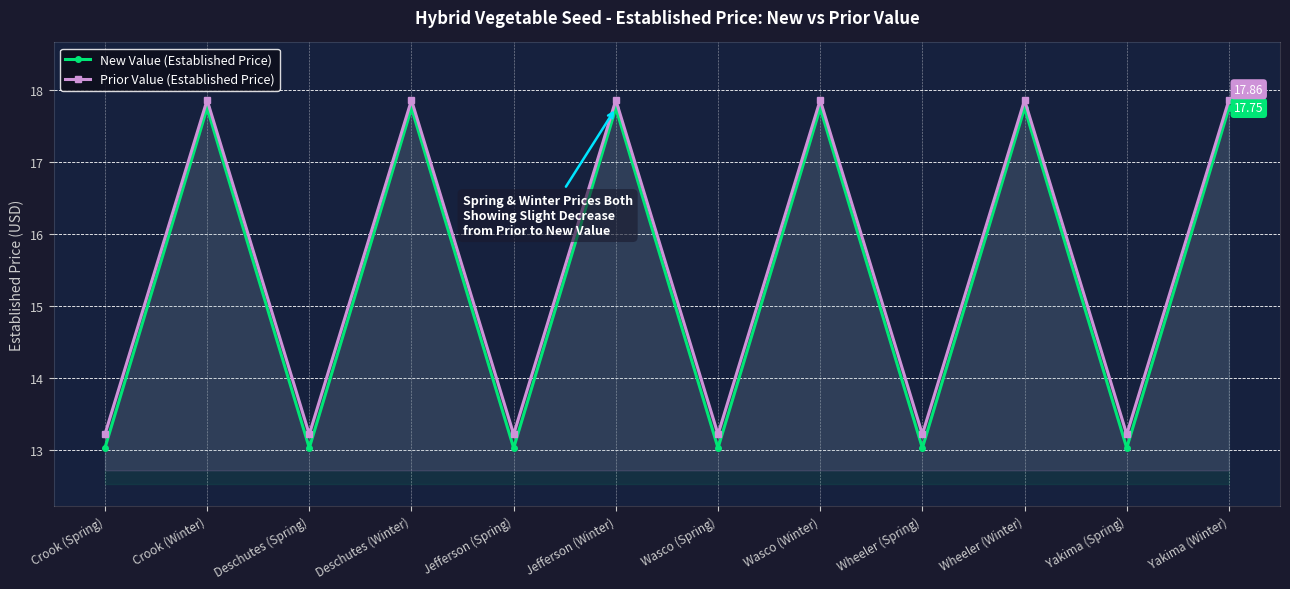

Between Crook (Winter) and Wheeler (Winter), which series saw the biggest shift?

New Value (Established Price)